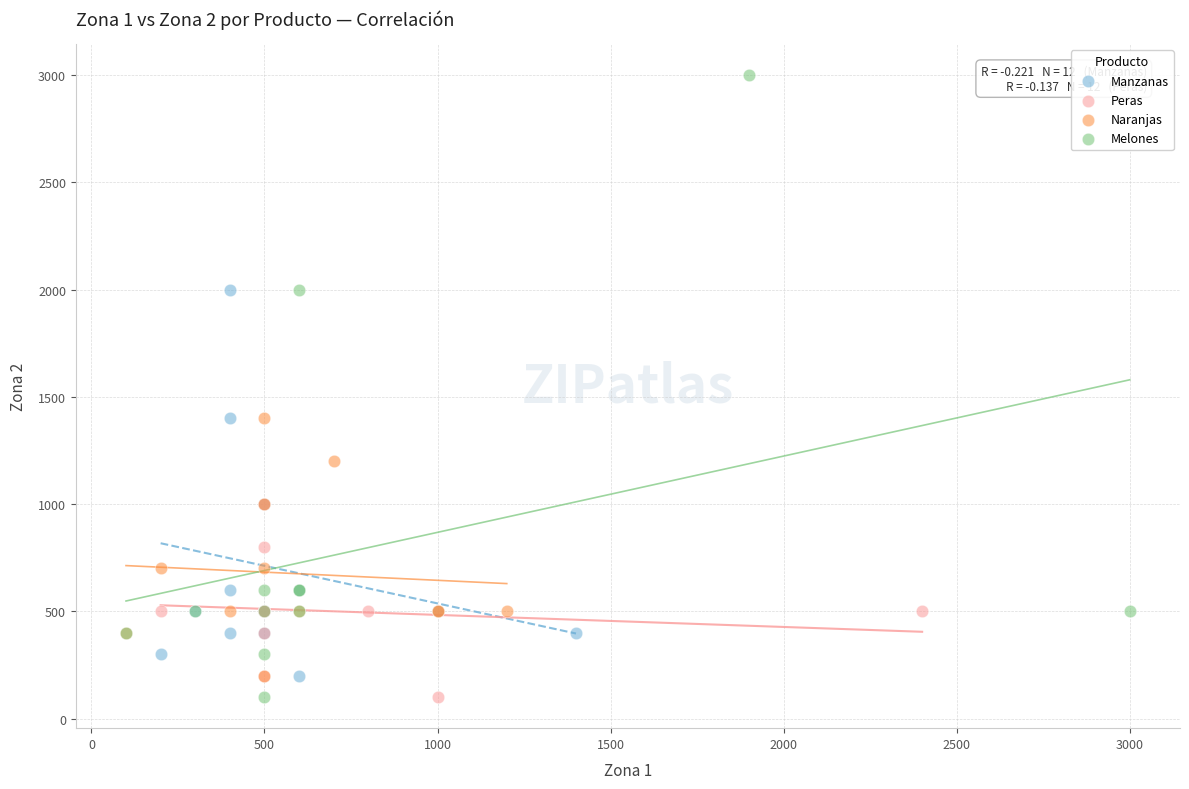

Which series contains the highest Y value?

Melones